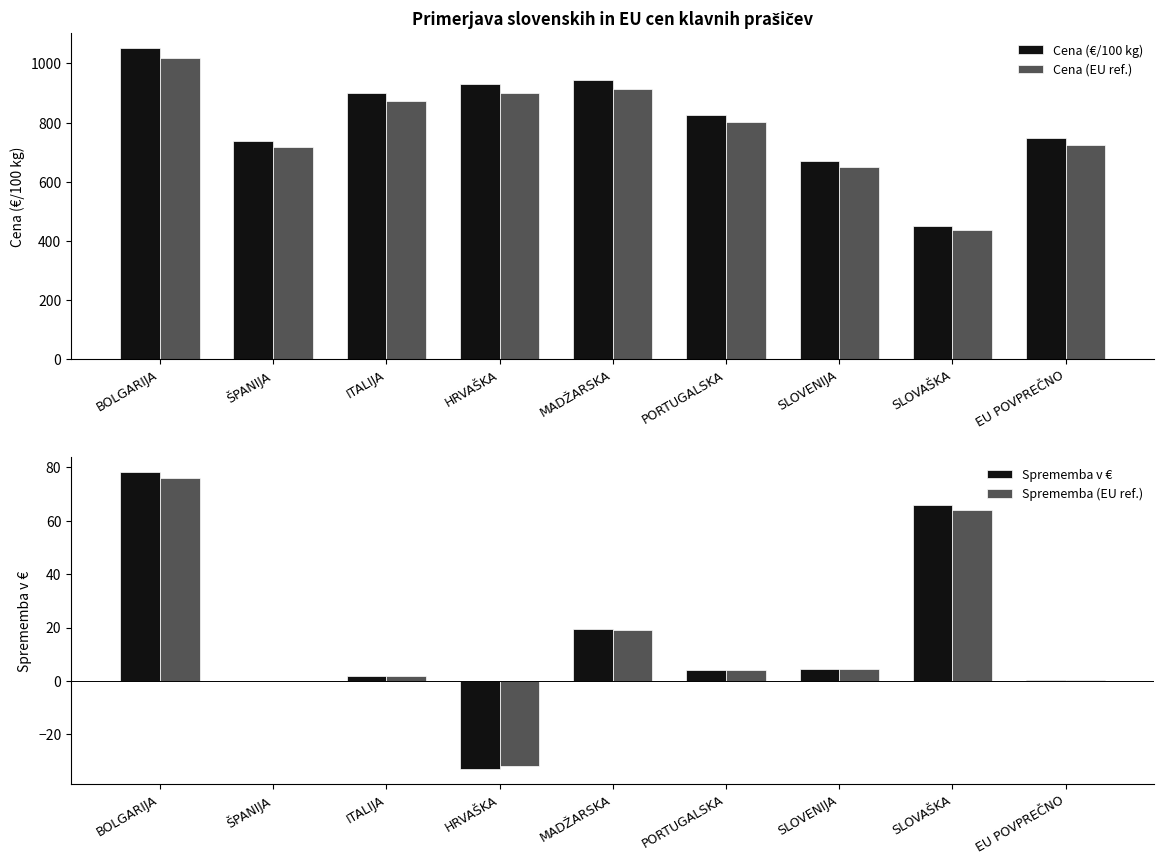

What is the value of the Sprememba (EU ref.) bar at the 7th from the left?

4.4